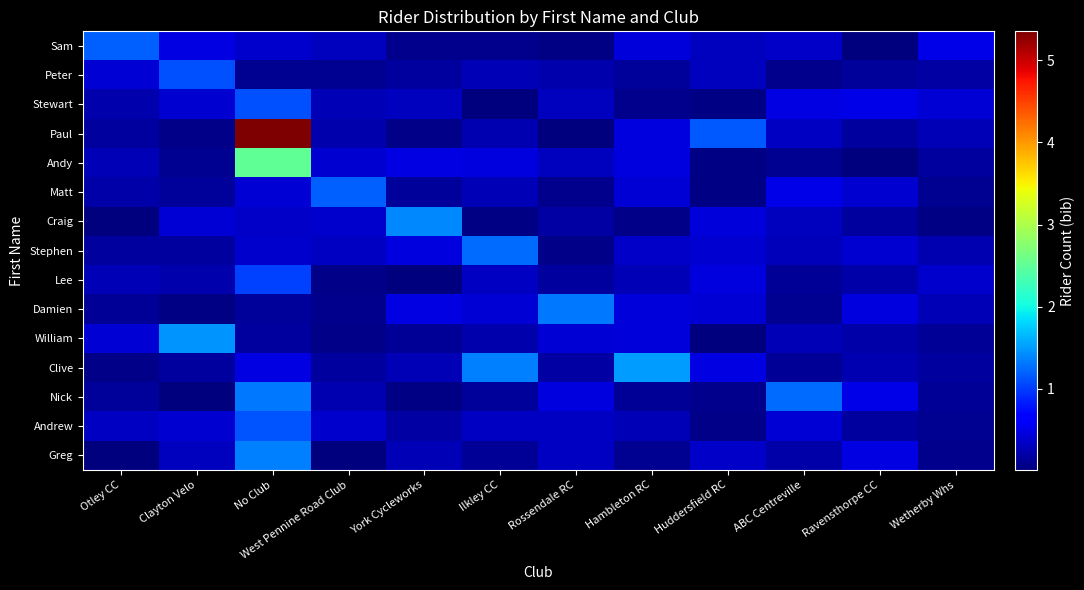

Which series changed the most between Rossendale RC and ABC Centreville?

Damien